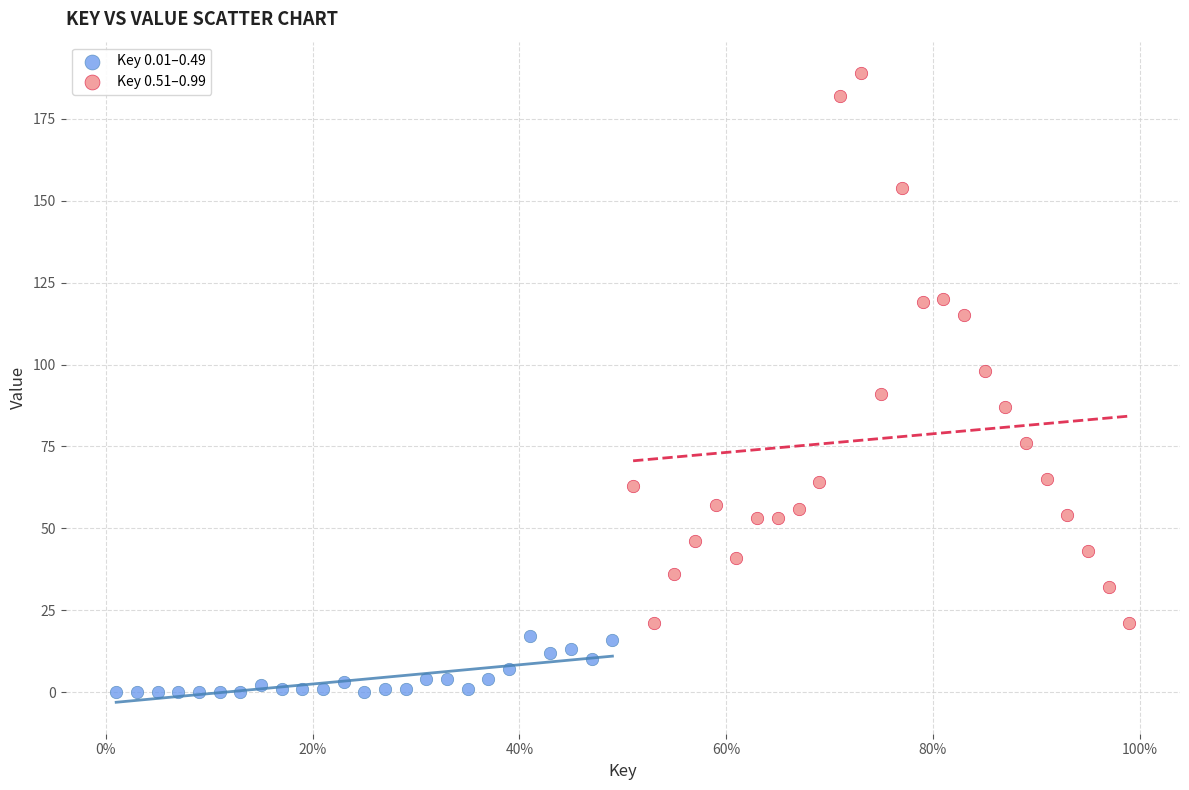

What are all the series names shown in the legend?

Key 0.01–0.49, Key 0.51–0.99